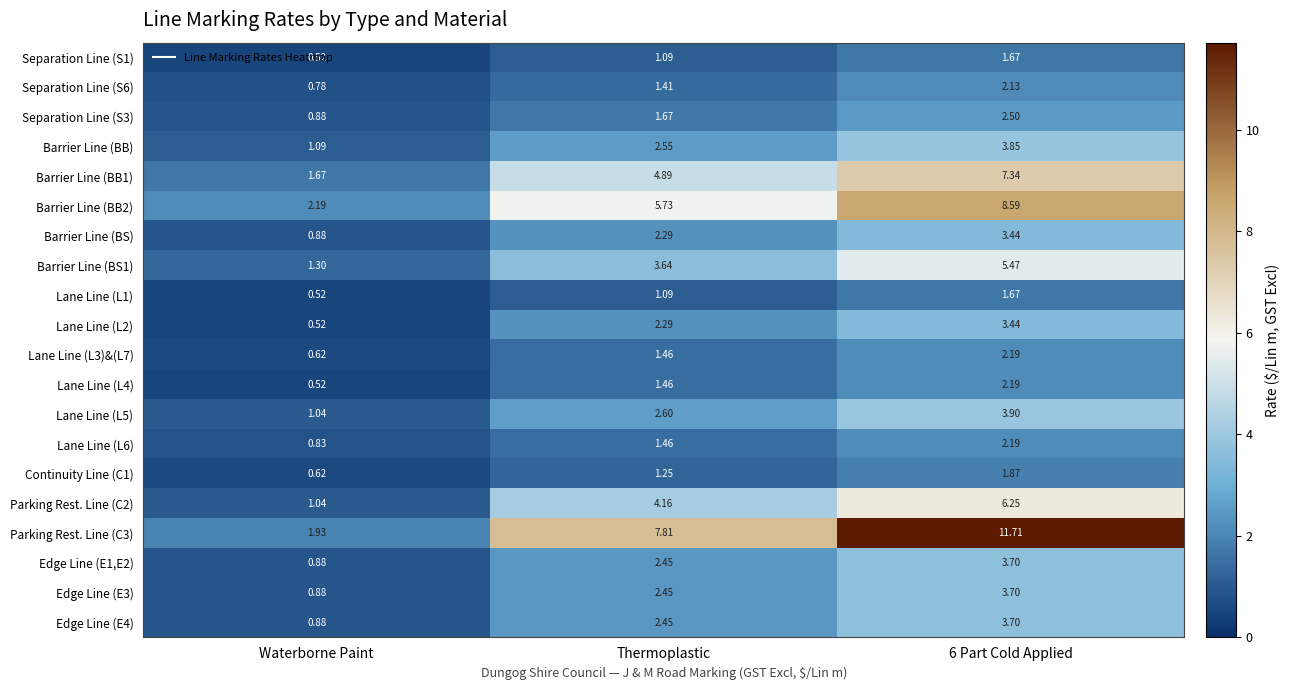

Is the value of Separation Line (S3) at Thermoplastic greater than the value of Edge Line (E1,E2) at Thermoplastic?

No